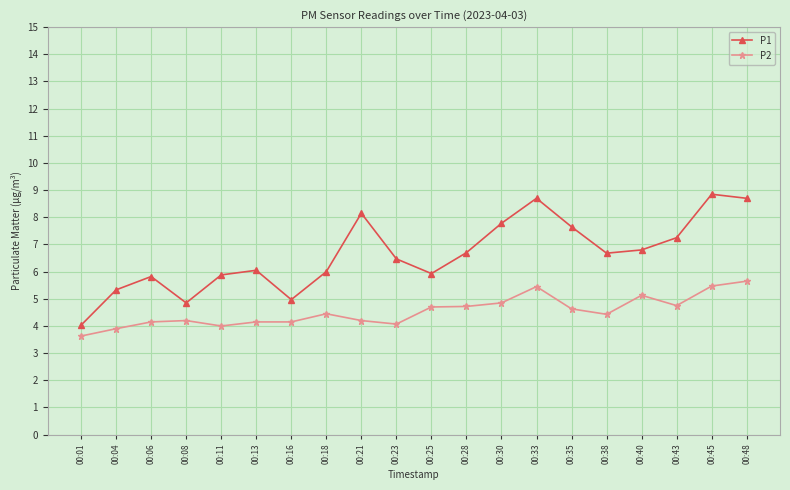

List the series in order of their peak value, lowest first.

P2, P1